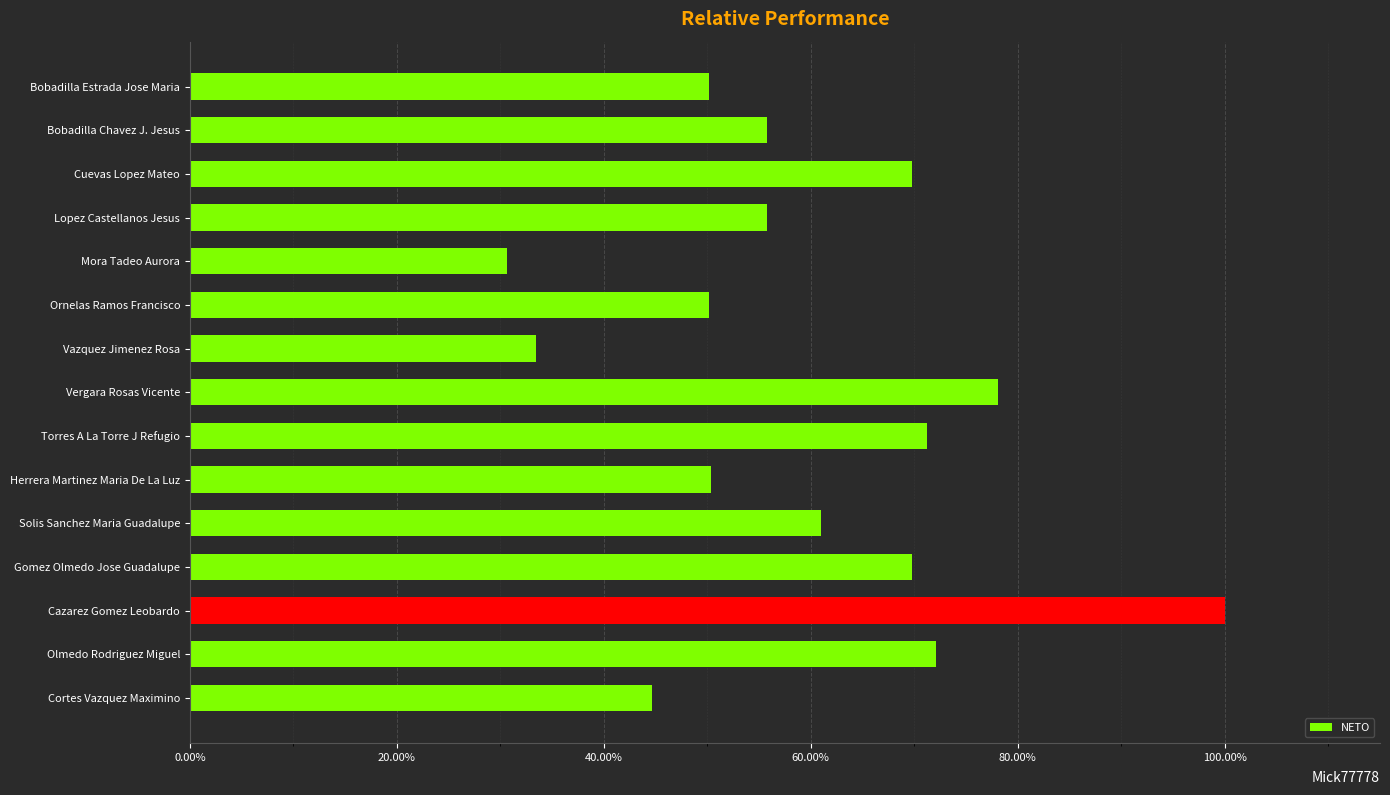

Count the values in the range 0 to 1.

15